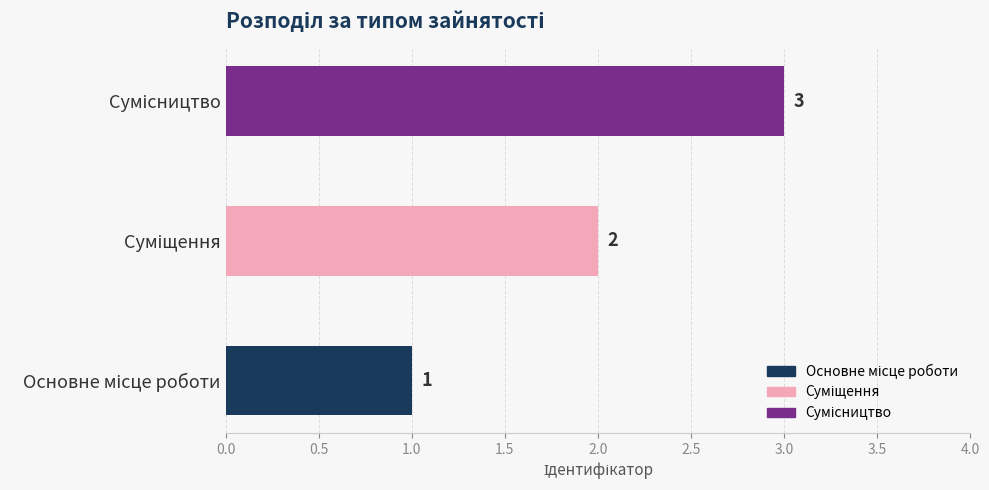

What is the minimum value shown in the chart?

1